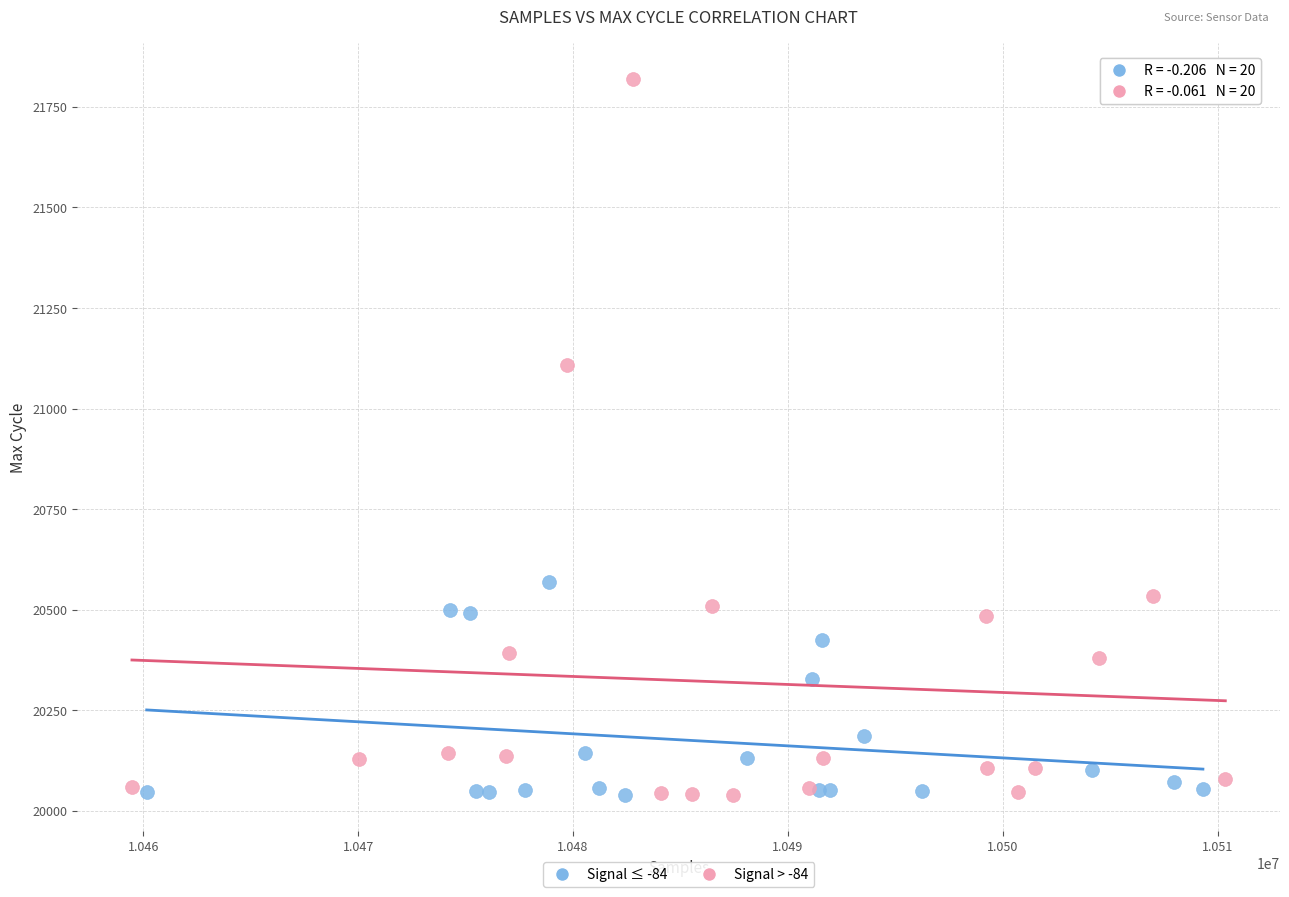

Which series reaches the maximum Y coordinate?

Signal > -84